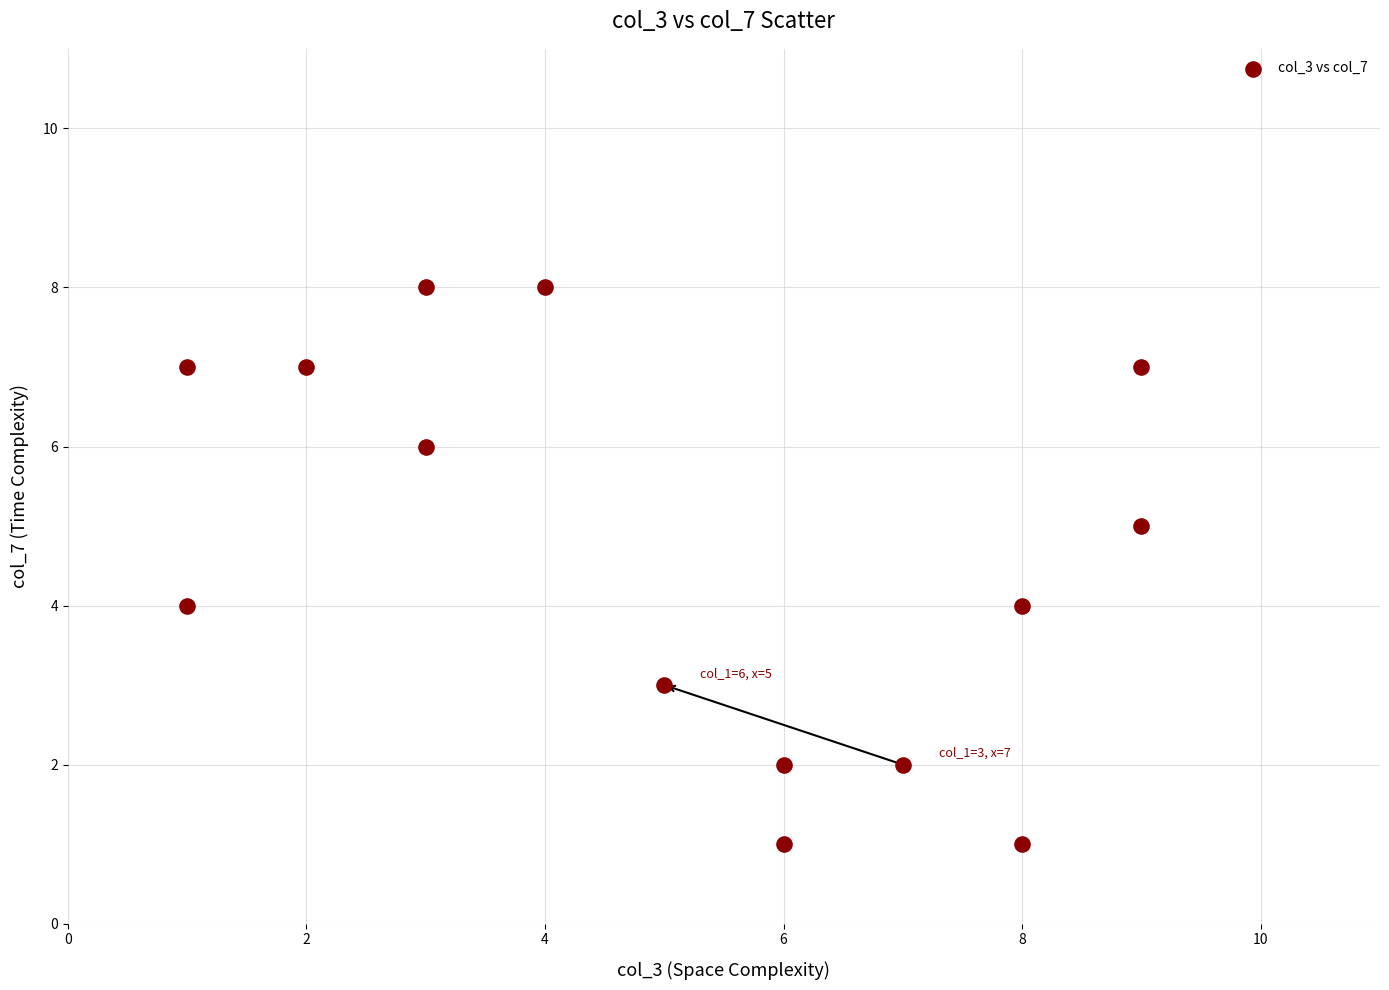

What is the range of Y values (max minus min)?

7